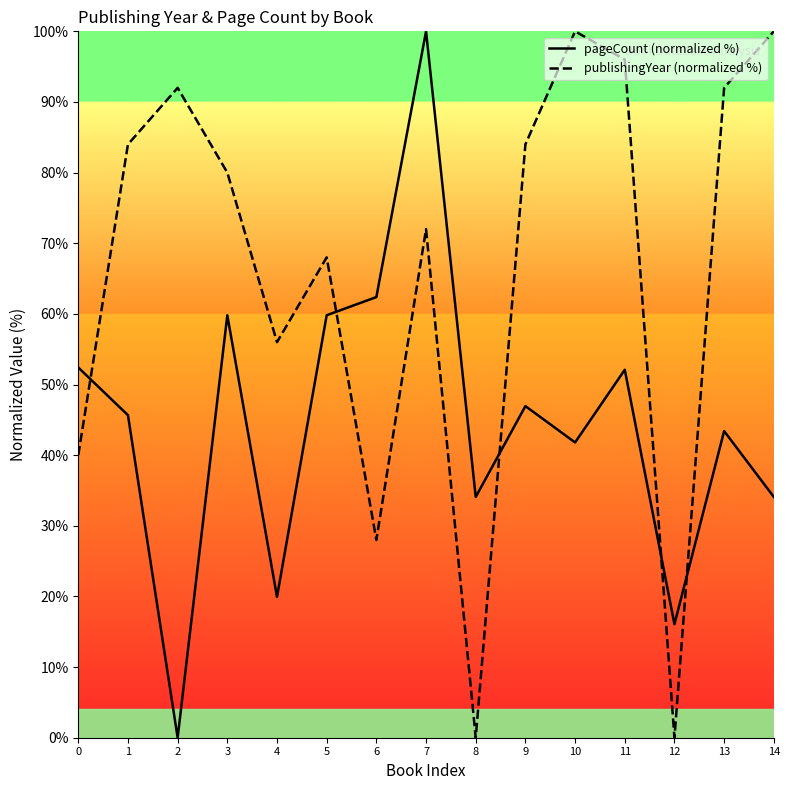

Reading left to right, list all the values displayed in this chart.

pageCount (normalized %): 0=52.4	1=45.7	2=0.0	3=59.8	4=19.9	5=59.8	6=62.4	7=100.0	8=34.1	9=46.9	10=41.8	11=52.1	12=16.1	13=43.4	14=34.1
publishingYear (normalized %): 0=40.0	1=84.0	2=92.0	3=80.0	4=56.0	5=68.0	6=28.0	7=72.0	8=0.0	9=84.0	10=100.0	11=96.0	12=0.0	13=92.0	14=100.0